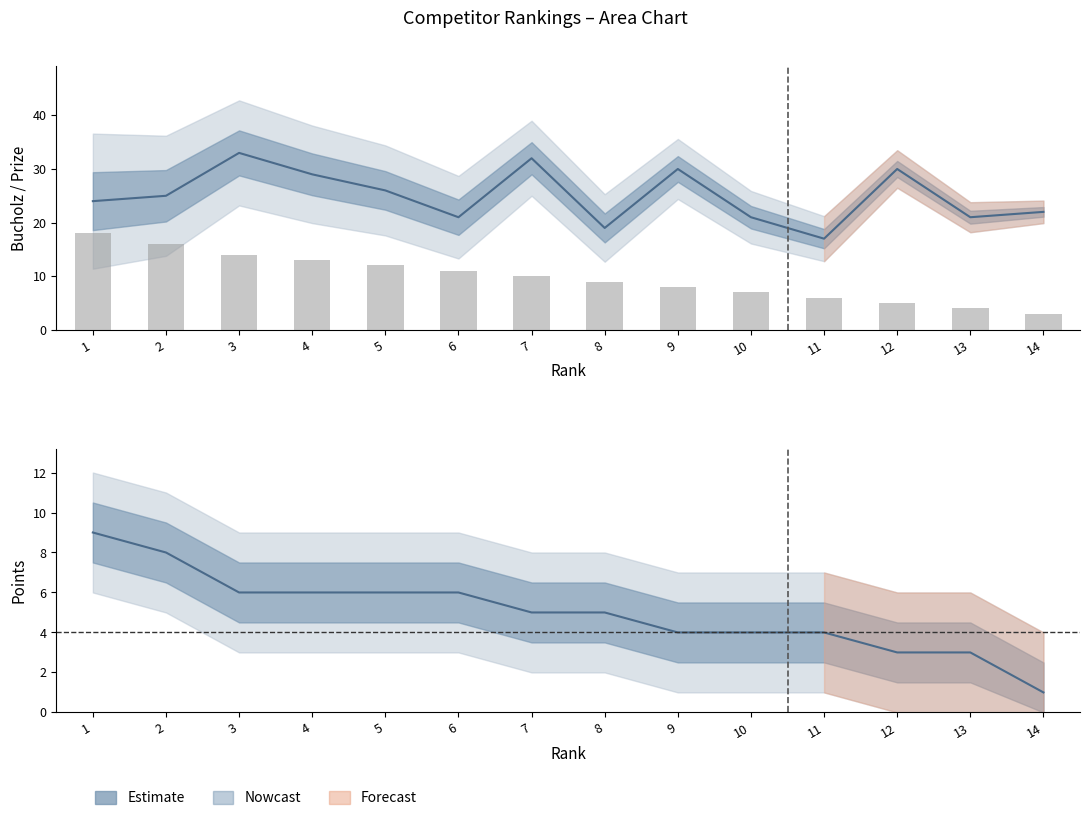

At which label does Estimate first exceed 5?

1